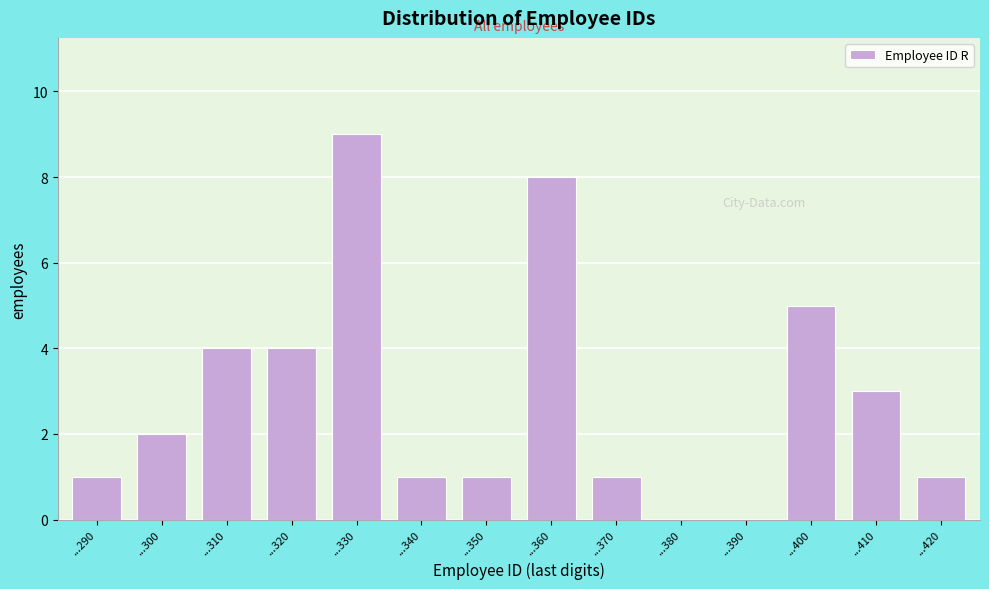

Reading left to right, what are all the values shown in this chart?

...290=1	...300=2	...310=4	...320=4	...330=9	...340=1	...350=1	...360=8	...370=1	...380=0	...390=0	...400=5	...410=3	...420=1